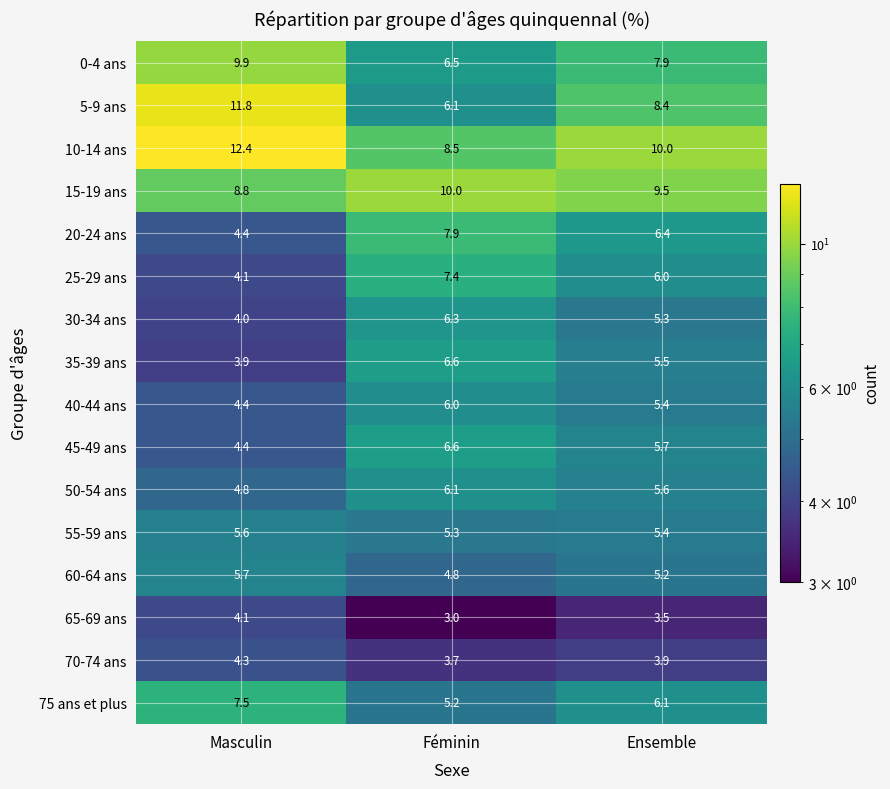

Which series has the largest range (max minus min)?

5-9 ans